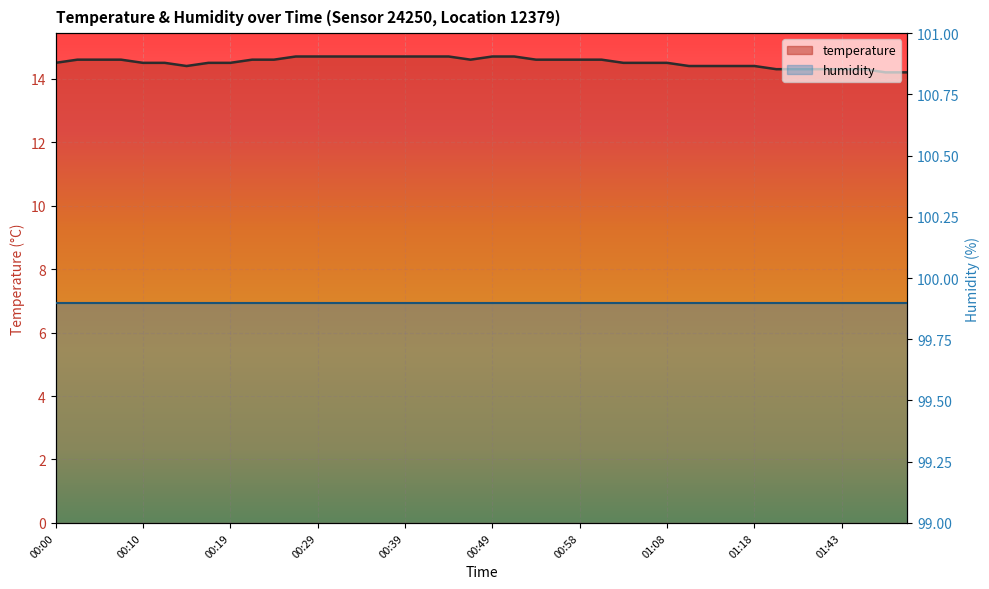

Reading left to right, transcribe all the data shown in this chart.

14.5	14.6	14.6	14.6	14.5	14.5	14.4	14.5	14.5	14.6	14.6	14.7	14.7	14.7	14.7	14.7	14.7	14.7	14.7	14.6	14.7	14.7	14.6	14.6	14.6	14.6	14.5	14.5	14.5	14.4	14.4	14.4	14.4	14.3	14.3	14.3	14.3	14.3	14.2	14.2